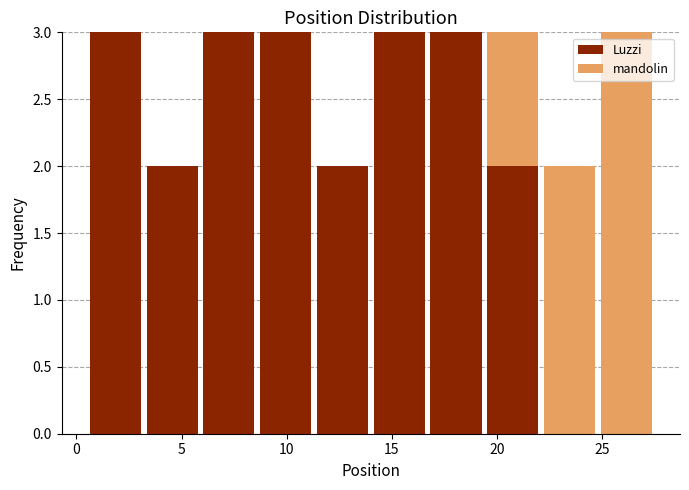

Reading left to right, transcribe this chart: for each stacked bar, give the range it covers on the x-axis and its total height. Neither the bar edges nor the heights are printed on the chart, so give them approximately, as read against the axes.

0.5 to 3.2: 3
3.2 to 5.9: 2
5.9 to 8.6: 3
8.6 to 11.3: 3
11.3 to 14.0: 2
14.0 to 16.7: 3
16.7 to 19.4: 3
19.4 to 22.1: 3
22.1 to 24.8: 2
24.8 to 27.5: 3